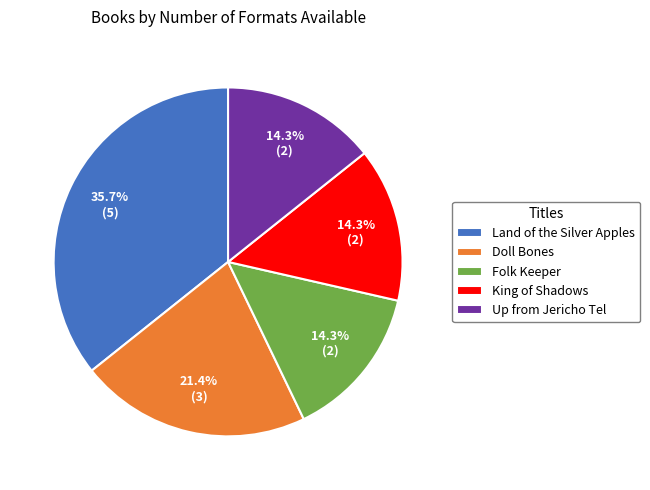

Count the number of slices in the pie.

5